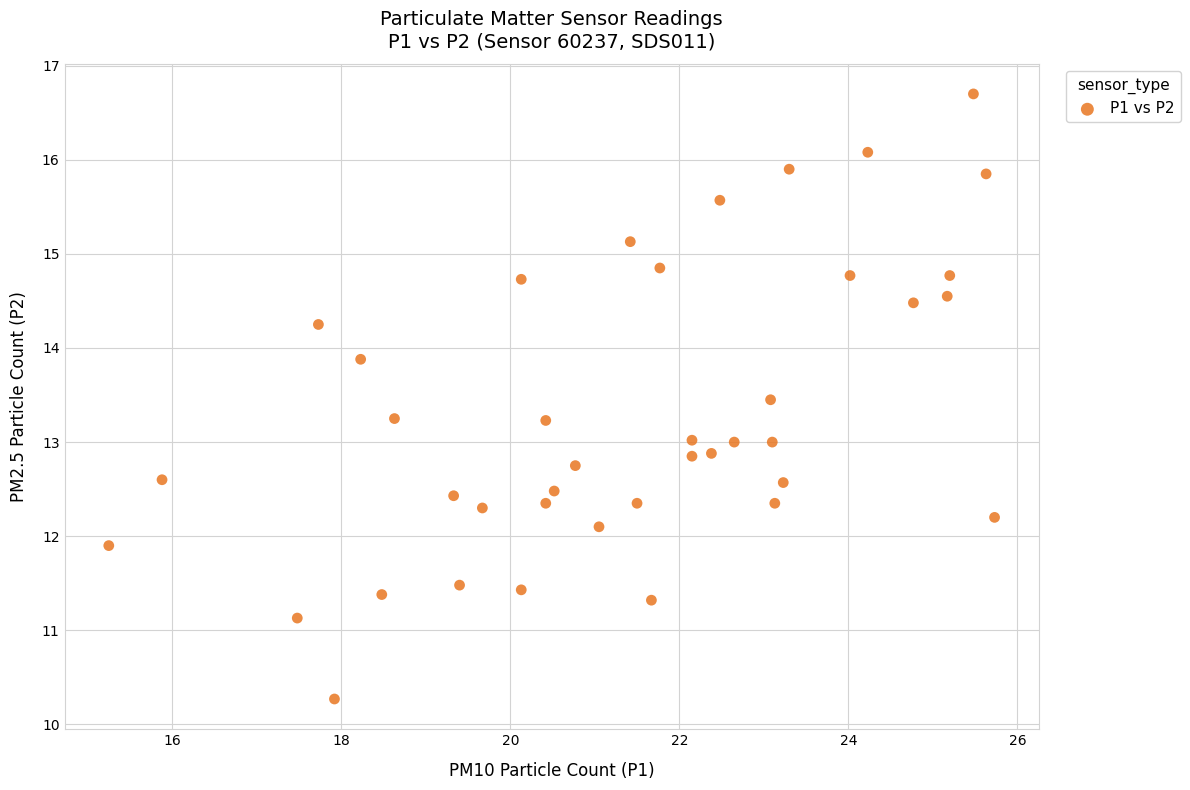

What is the range of X values (max minus min)?

10.5